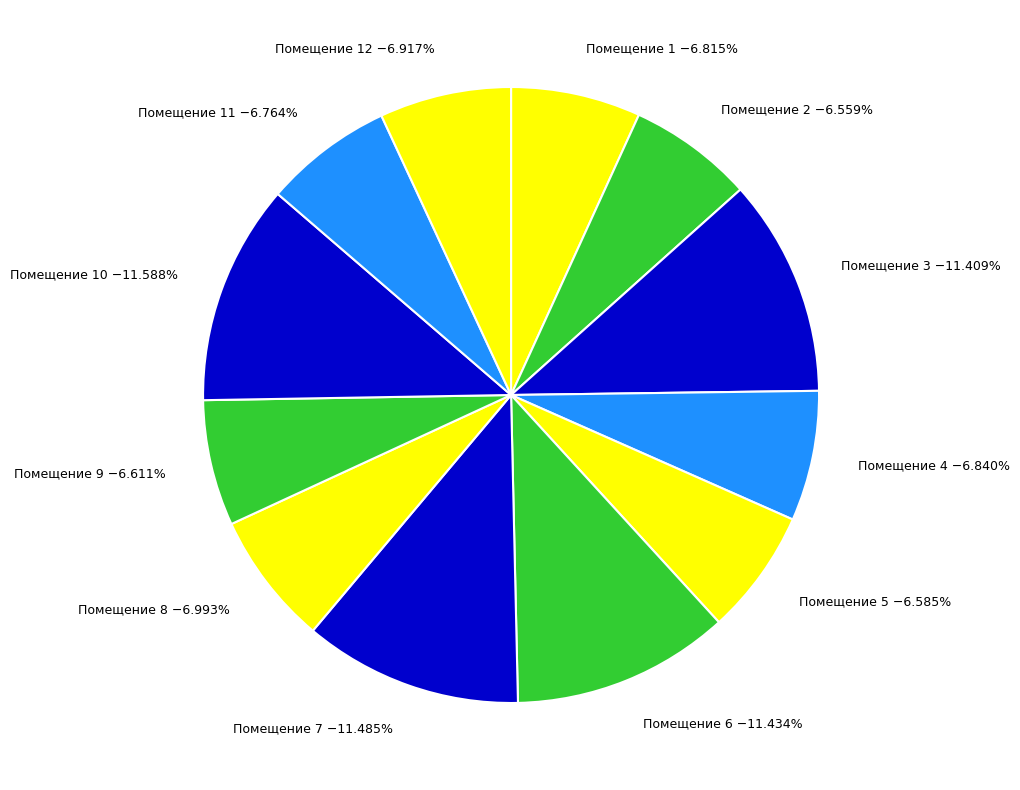

Approximately how many times larger is the value at Помещение 3 −11.409% compared to Помещение 4 −6.840%?

1.7